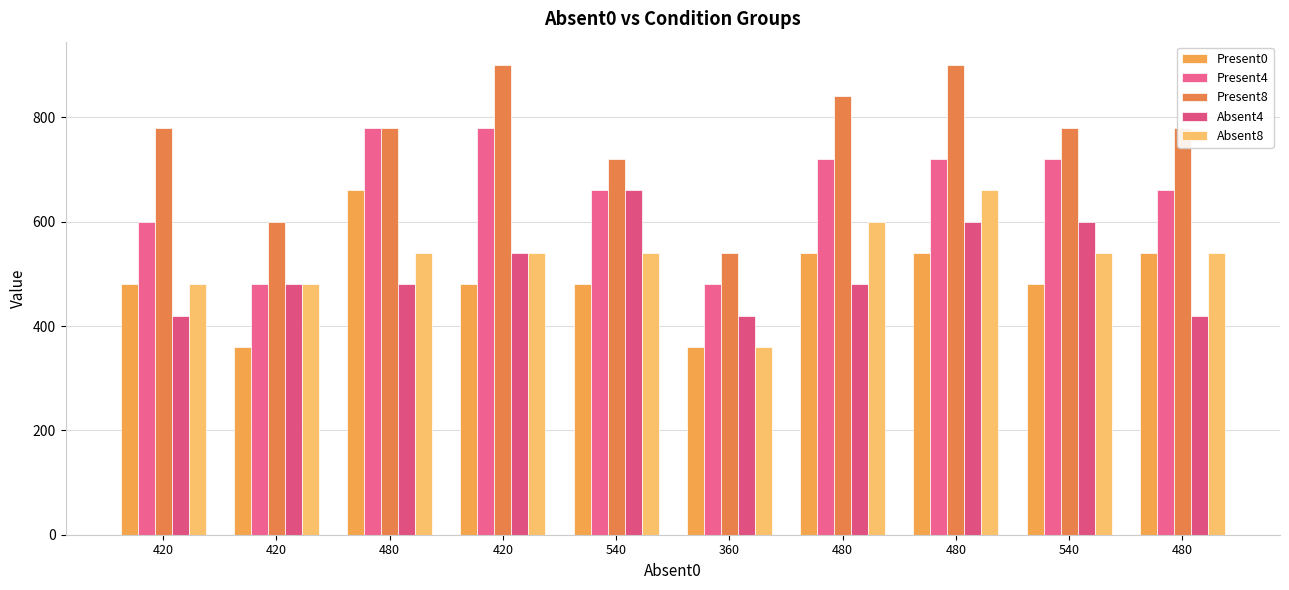

Reading left to right, transcribe all the data shown in this chart.

Present0: 480	360	660	480	480	360	540	540	480	540
Present4: 600	480	780	780	660	480	720	720	720	660
Present8: 780	600	780	900	720	540	840	900	780	780
Absent4: 420	480	480	540	660	420	480	600	600	420
Absent8: 480	480	540	540	540	360	600	660	540	540